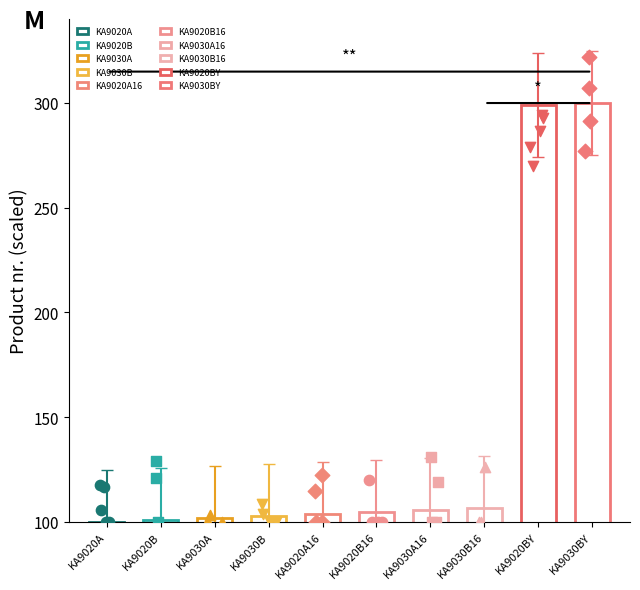

What is the ratio of the value at KA9030B16 to the value at KA9020B?

1.1